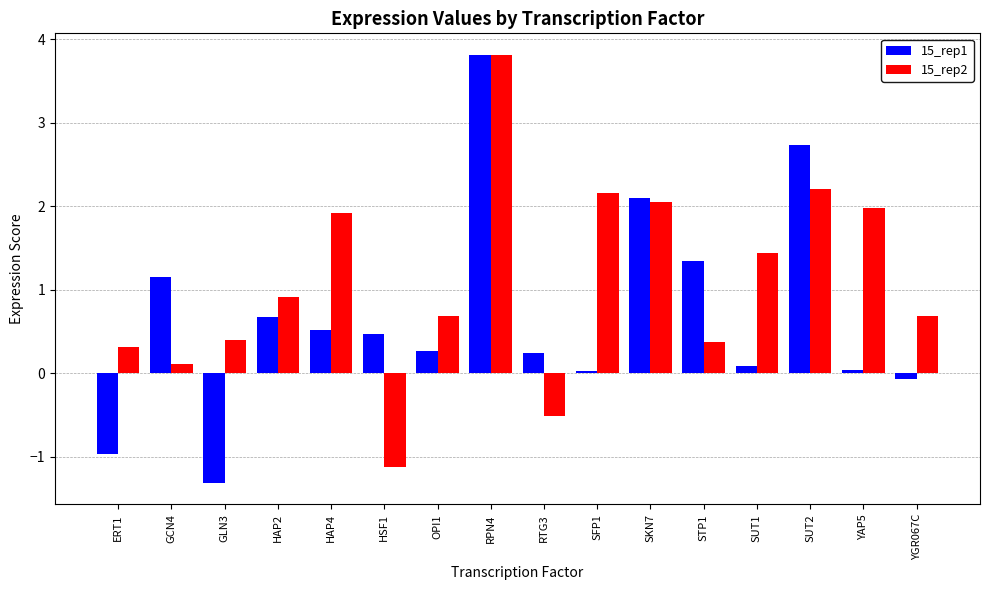

What position from the left is SFP1?

10